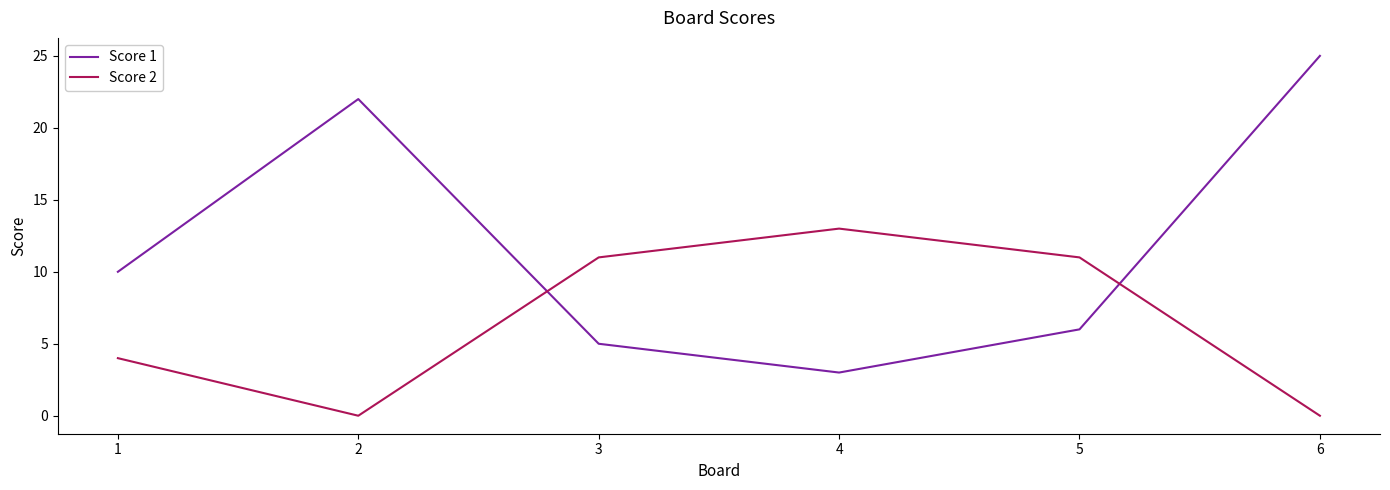

Is the value of Score 2 at 1 greater than the value of Score 1 at 5?

No